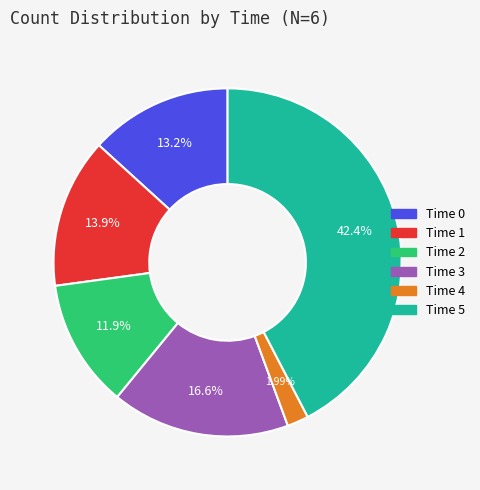

To the nearest percent, what is the average slice percentage?

17%